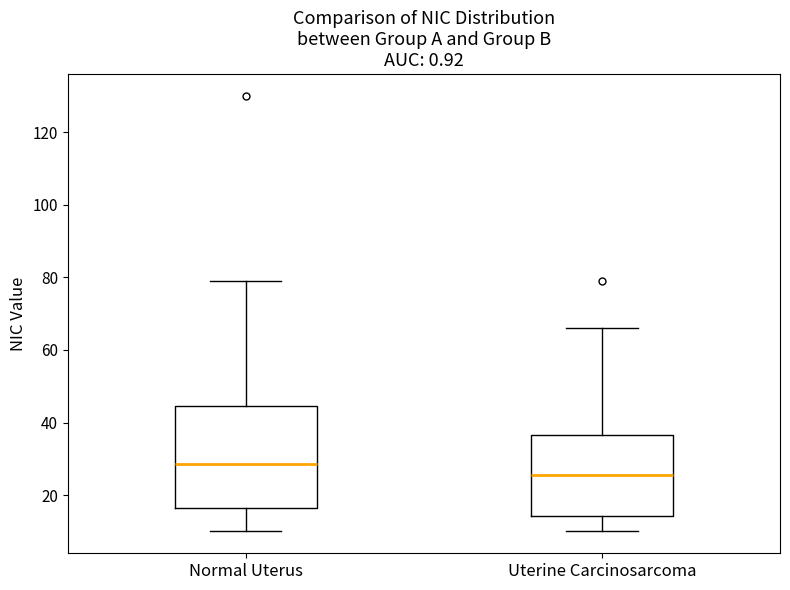

Reading left to right, transcribe this box plot: for each box, give where its median line is, the range the box spans, and where its two whiskers end, as read against the y-axis. The values are not printed on the chart, so give them approximately, as read against the axis.

Normal Uterus: median 28, box 16 to 44, whiskers 10 to 80
Uterine Carcinosarcoma: median 26, box 14 to 36, whiskers 10 to 66